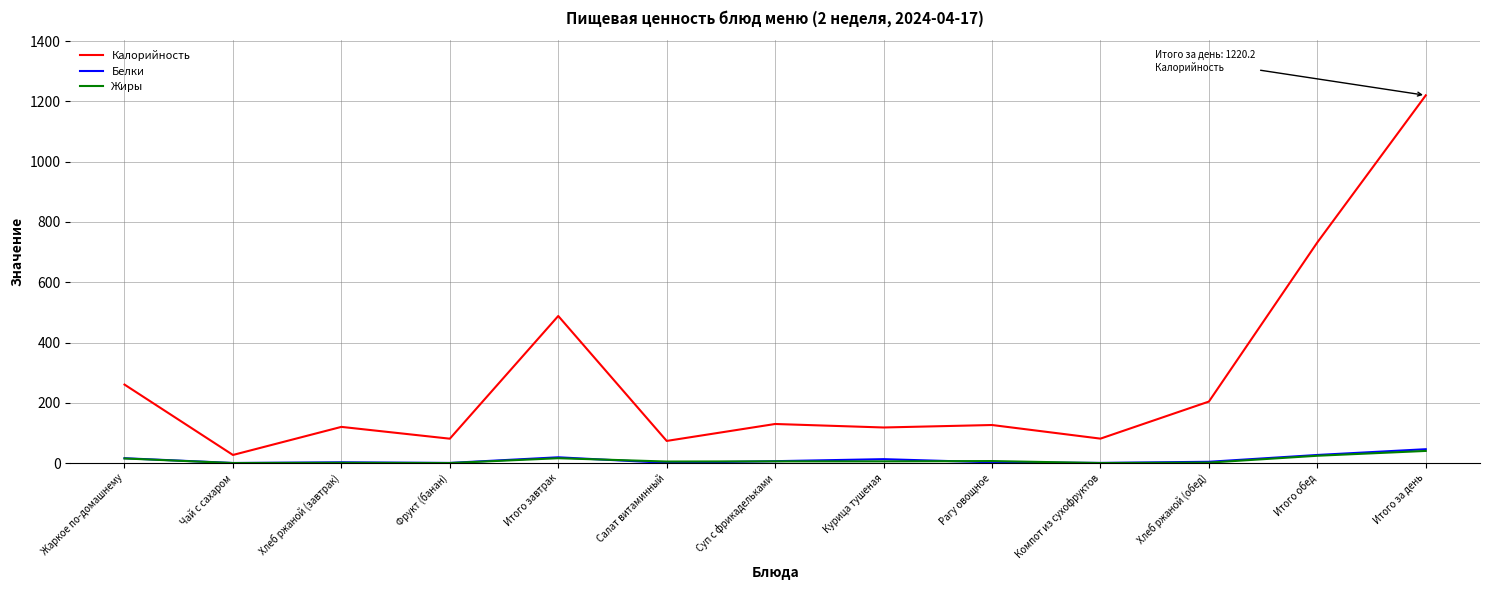

Which category has the highest value in the Жиры series?

Итого за день